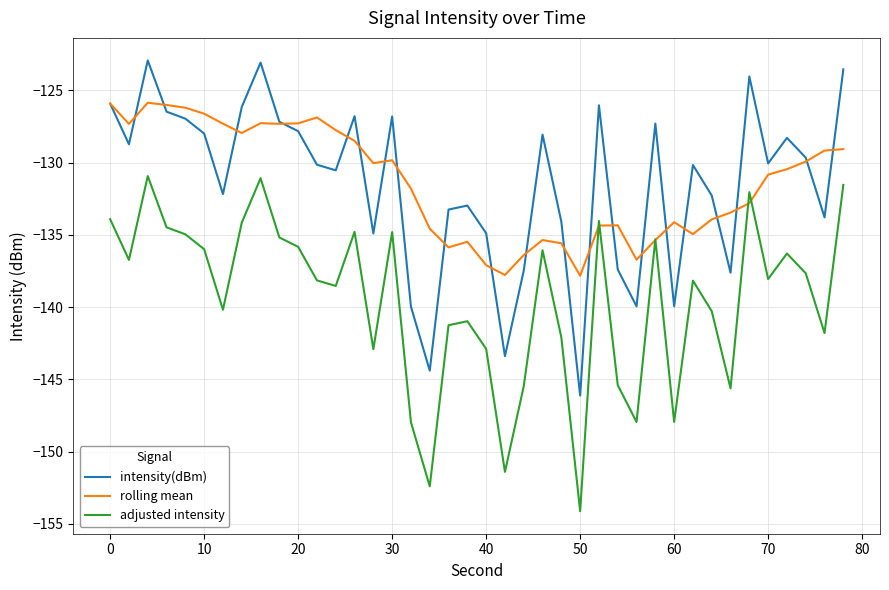

What is the minimum value shown in the chart?

-154.1